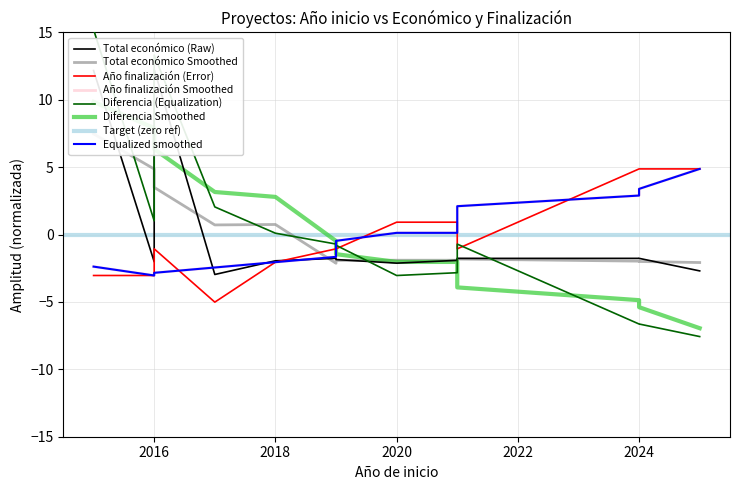

Reading right to left, extract all data points from this chart.

Total económico: 2025=-2.7	2024=-1.8	2024=-1.8	2021=-1.8	2021=-1.9	2021=-1.9	2020=-2.1	2019=-1.9	2019=-1.8	2018=-1.9	2017=-3.0	2016=12.3	2016=-2.0	2015=12.2
Año de finalización: 2025=4.9	2024=4.9	2024=4.9	2021=-1.1	2021=0.9	2021=0.9	2020=0.9	2019=-1.1	2019=-1.1	2018=-2.0	2017=-5.0	2016=-1.1	2016=-3.0	2015=-3.0